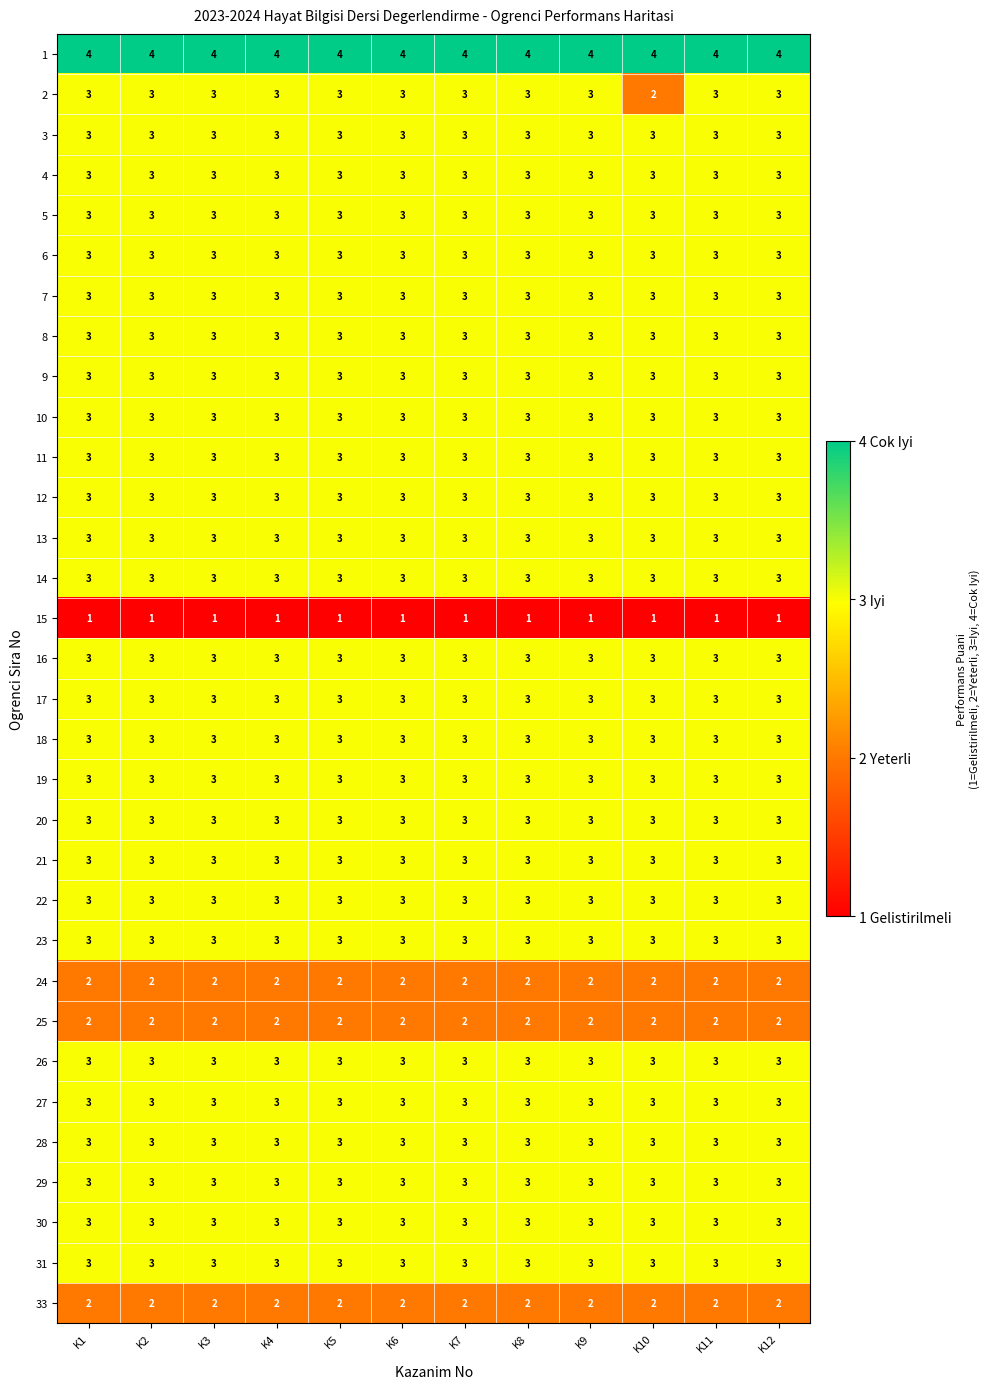

What is the difference between the highest and lowest values at K10?

3